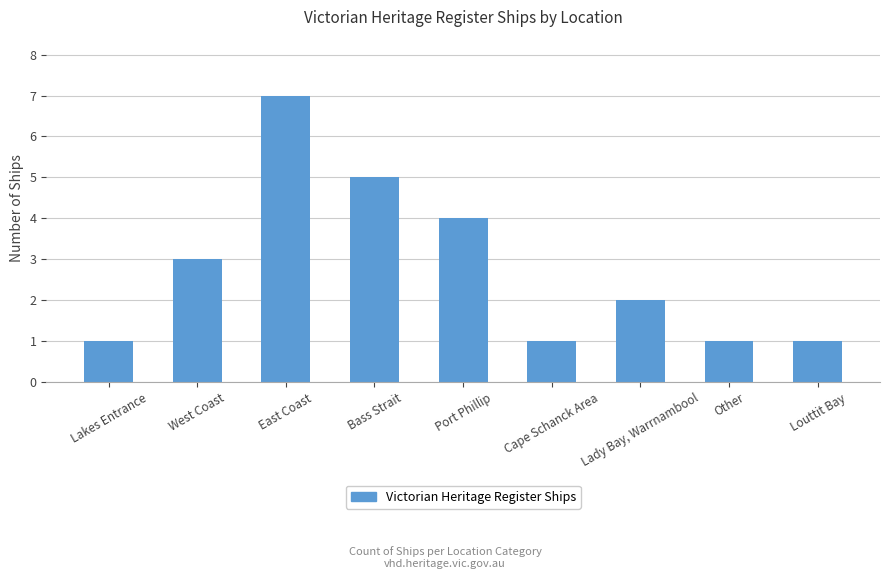

Which has a higher value, Lakes Entrance or West Coast?

West Coast